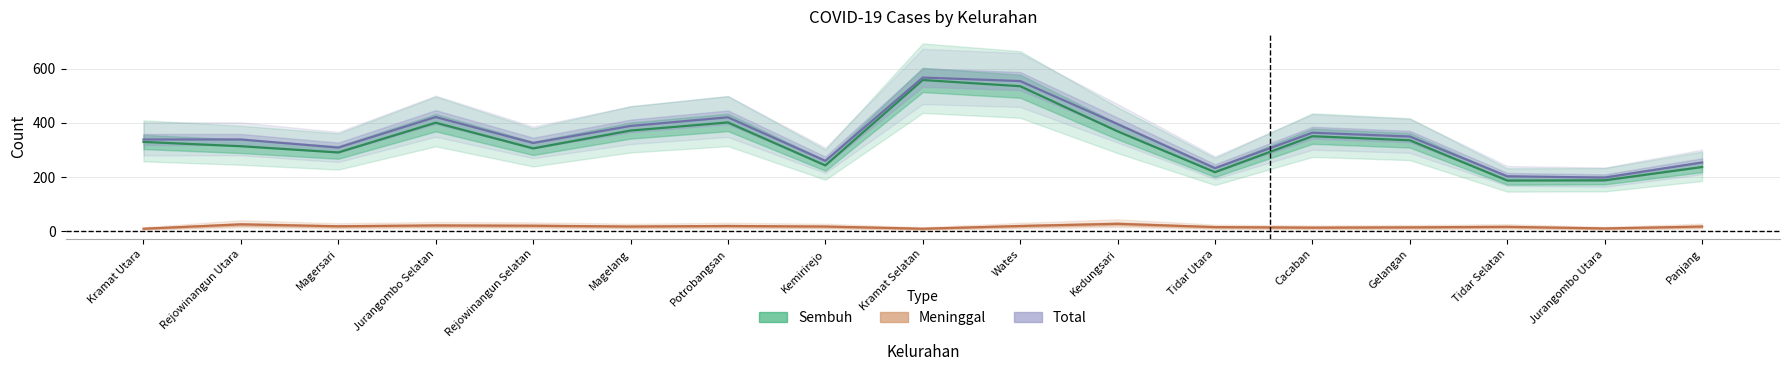

What are all the series names shown in the legend?

Sembuh, Meninggal, Total